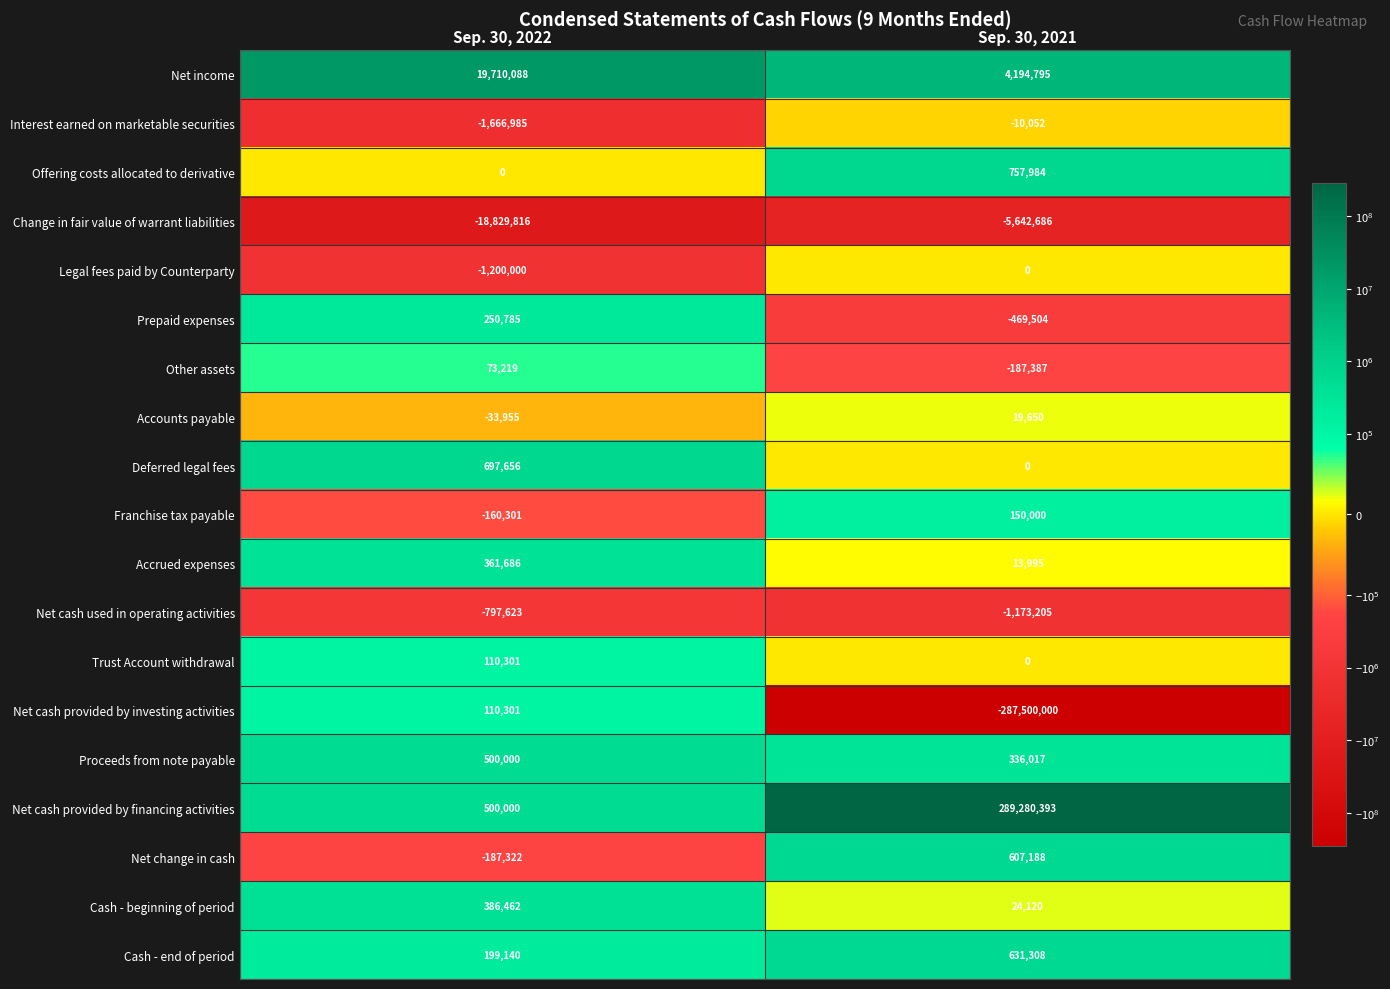

What is the minimum value shown in the chart?

-287500000